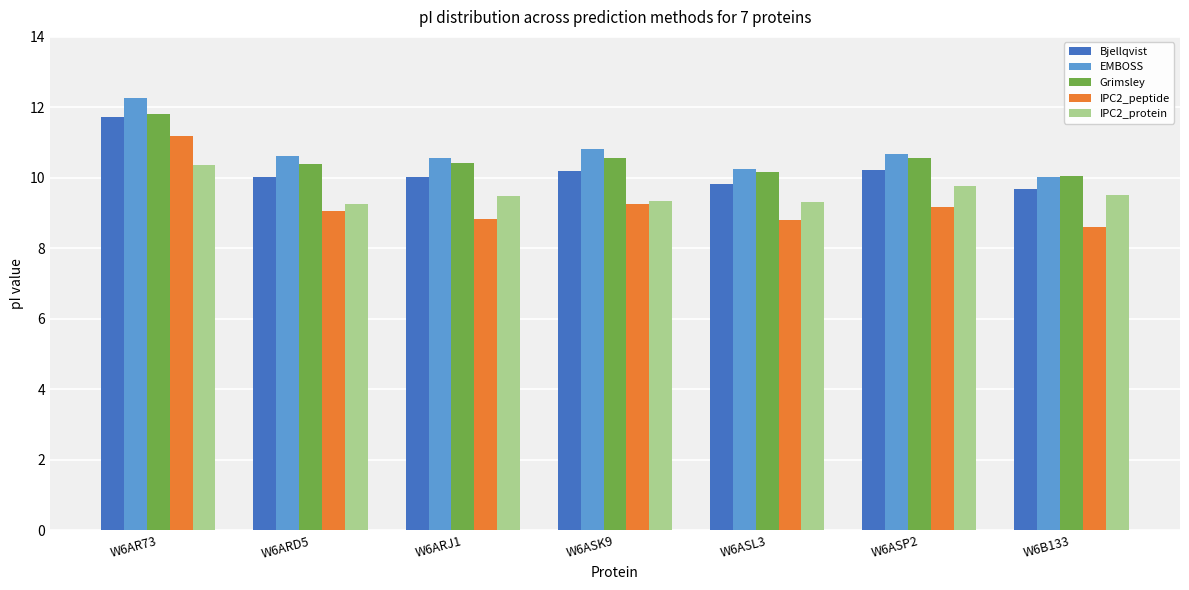

At which category is the sum across all series the highest?

W6AR73